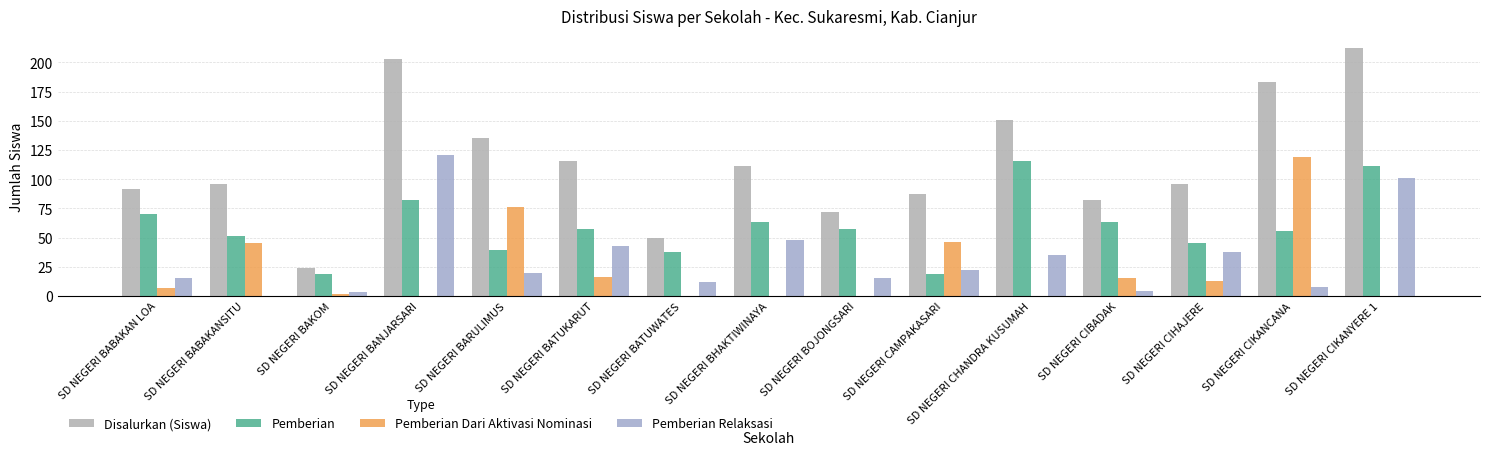

What is the spread (max minus min) of values at SD NEGERI BAKOM?

22